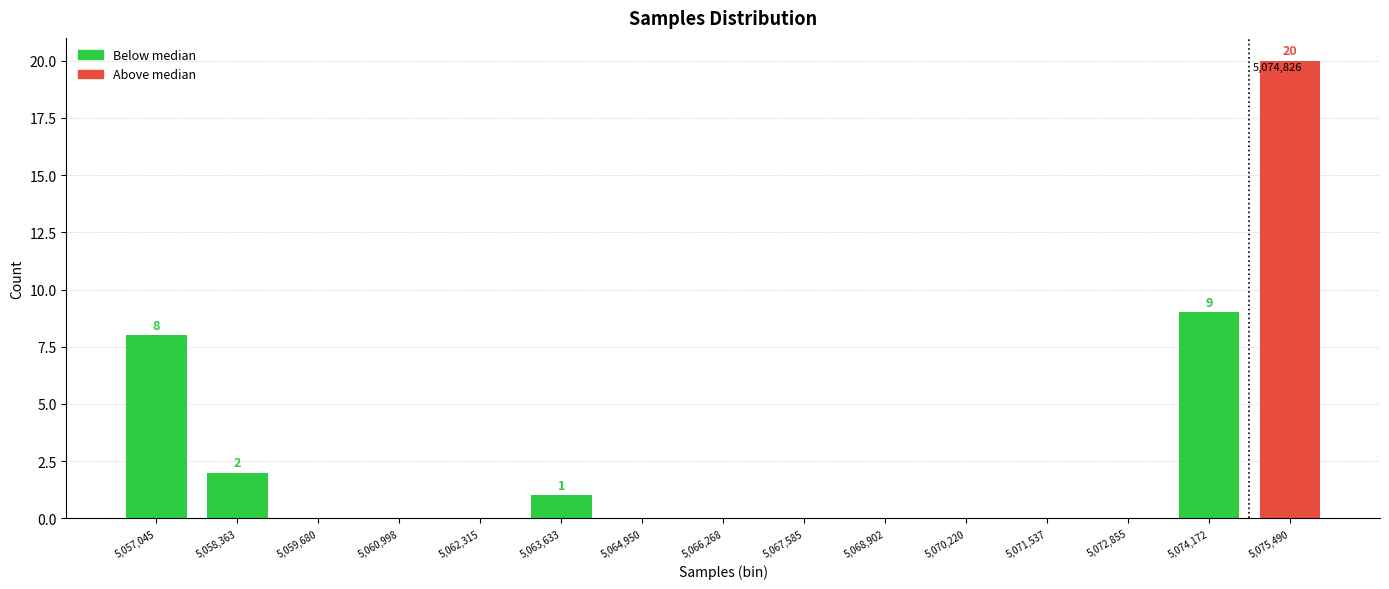

Over which range of the x-axis is the bar tallest?

5074800 to 5076200